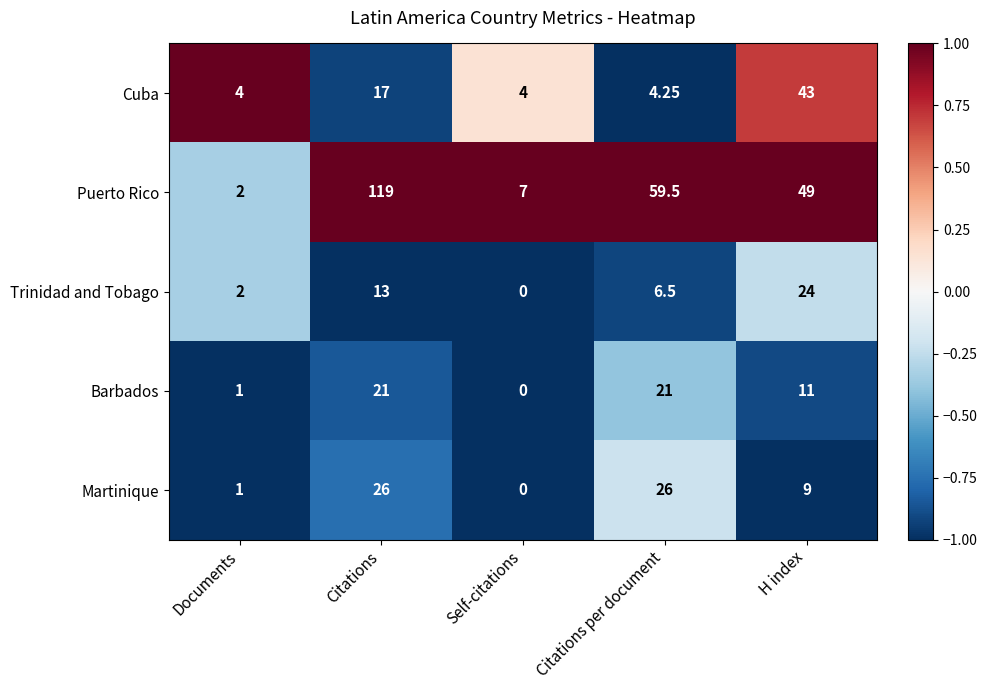

At which label does Barbados reach its minimum?

Self-citations